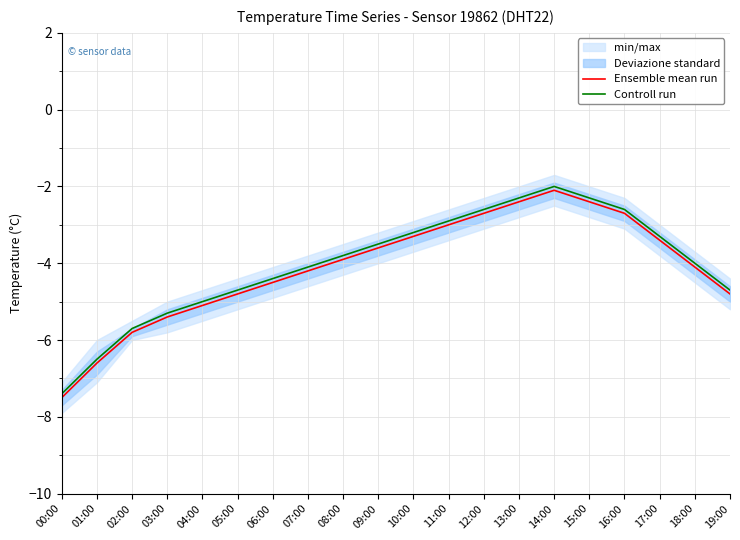

What is the sum of the Ensemble mean run values at 09:00 and 10:00?

-6.9